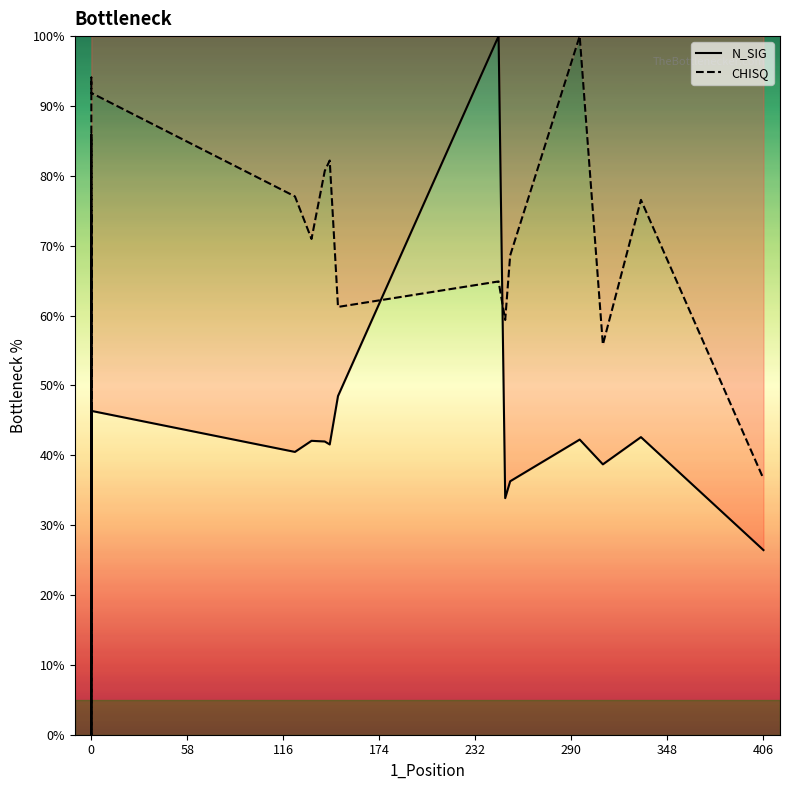

After their last crossing, which series has the higher values: N_SIG curve or CHISQ curve?

CHISQ curve